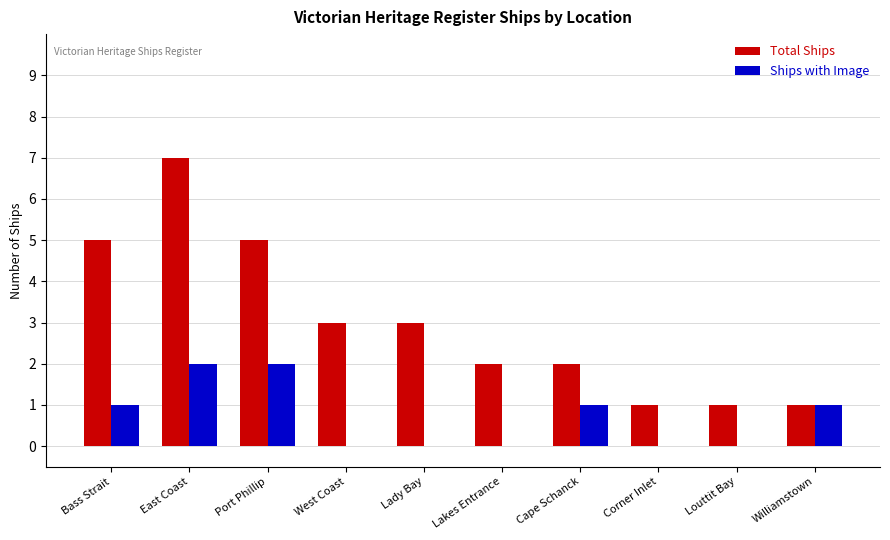

What is the sum of all Ships with Image values?

7